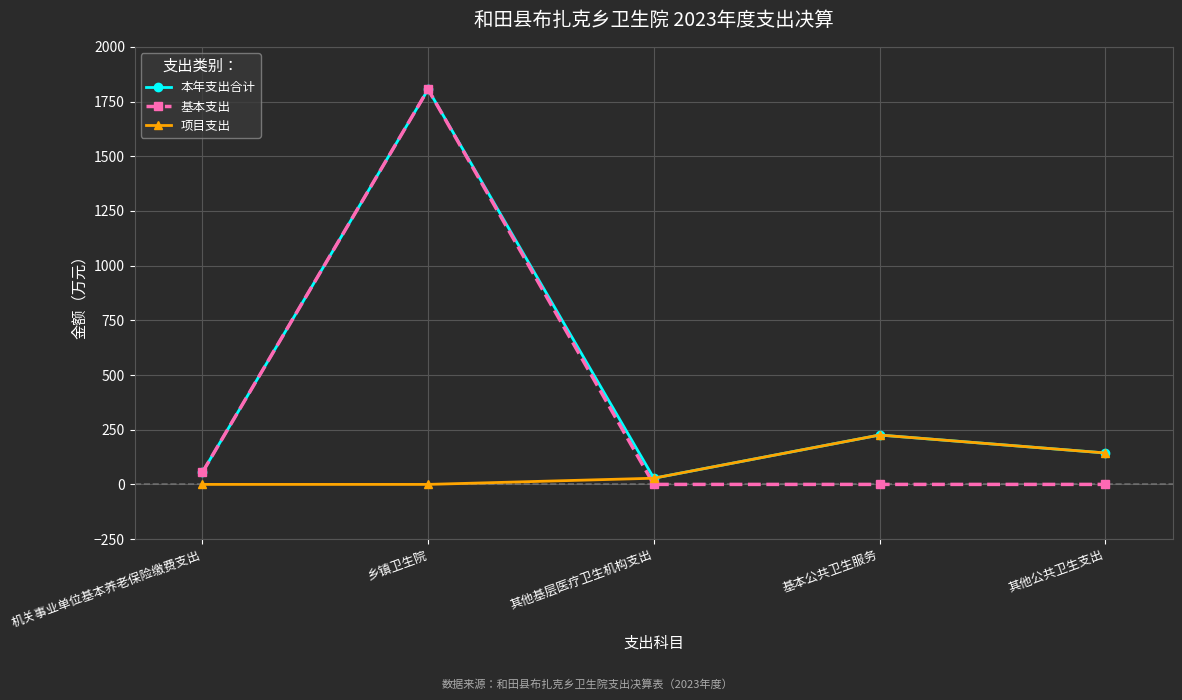

Reading right to left, extract all data points from this chart.

本年支出合计: 143.8	225.7	28.3	1805.7	54.8
基本支出: 0.0	0.0	0.0	1805.7	54.8
项目支出: 143.8	225.7	28.3	0.0	0.0